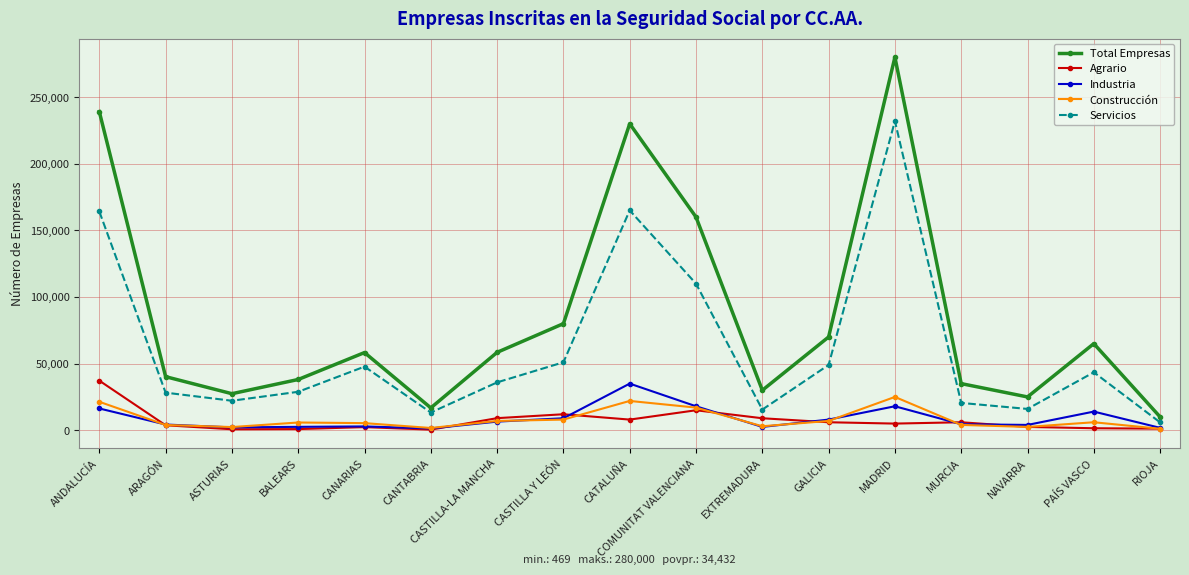

True or false: Servicios has more than 1 interior local peaks.

True